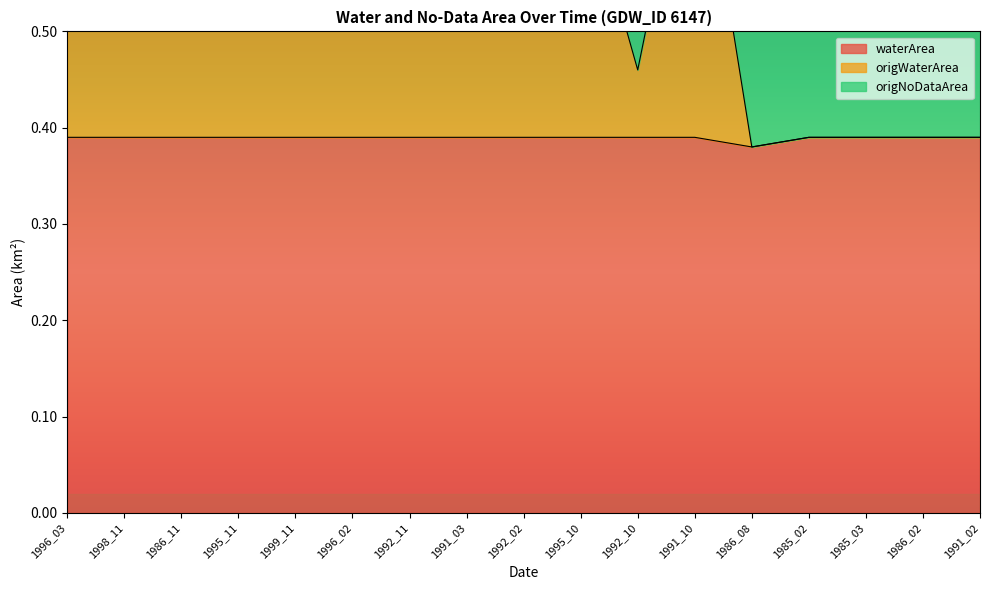

How many data points does each series have?

17